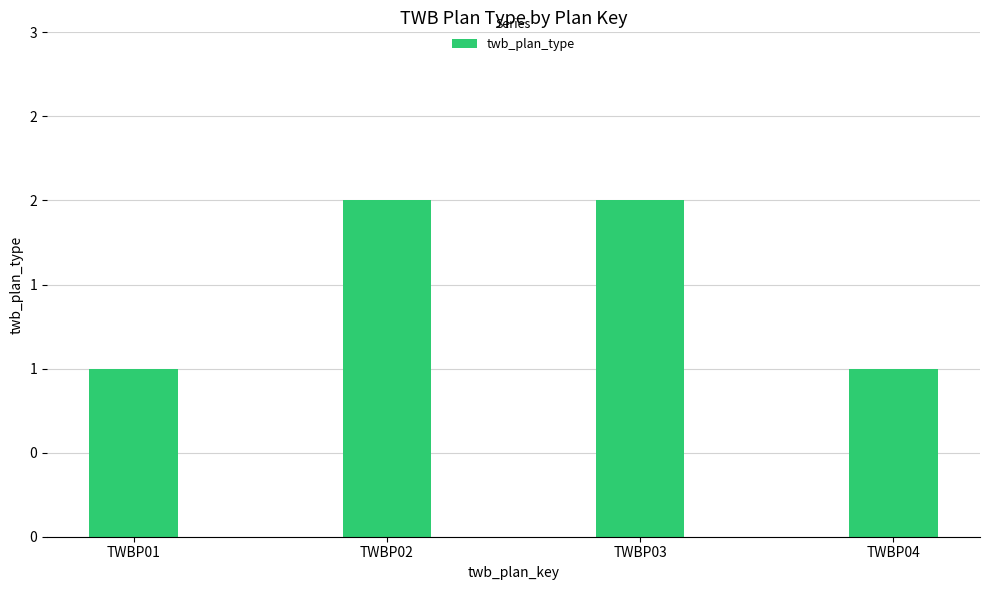

Is it true that the value at TWBP04 is 1?

True